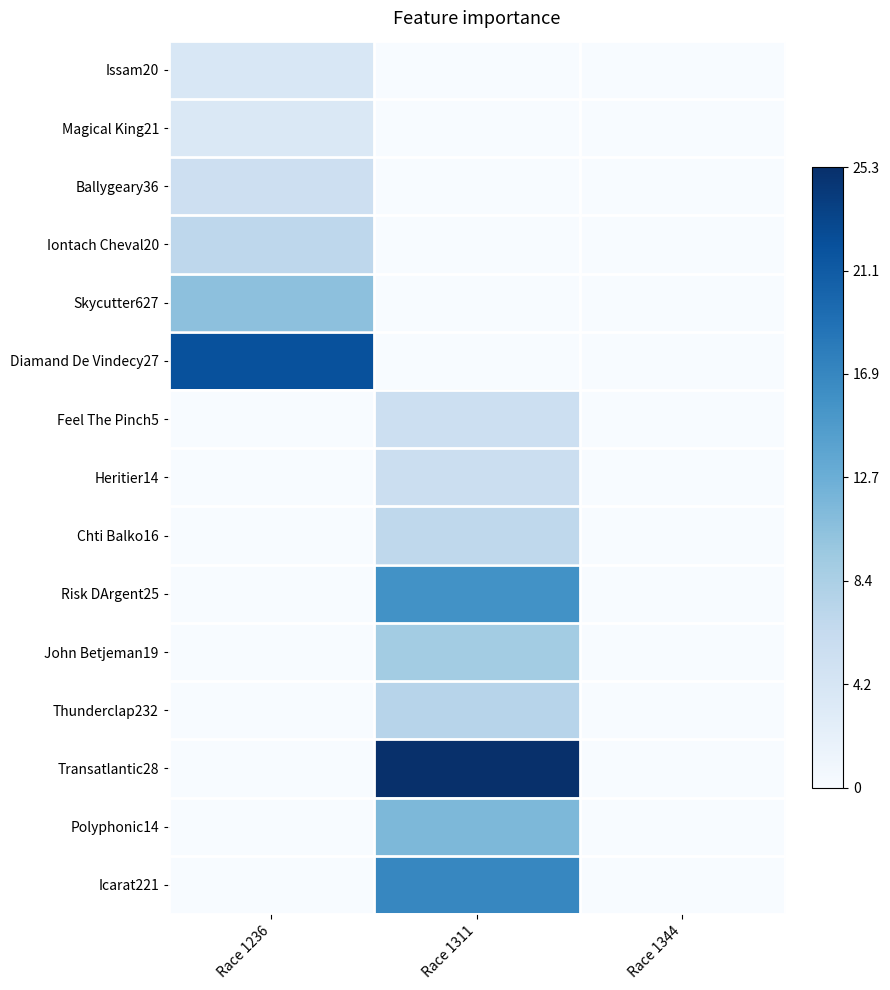

Which has a higher value, Race 1344 or Race 1311?

Race 1344